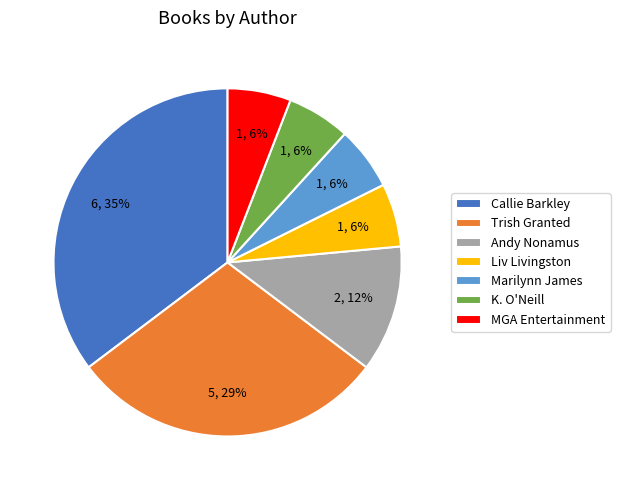

Is it true that MGA Entertainment is 6% of the pie?

True